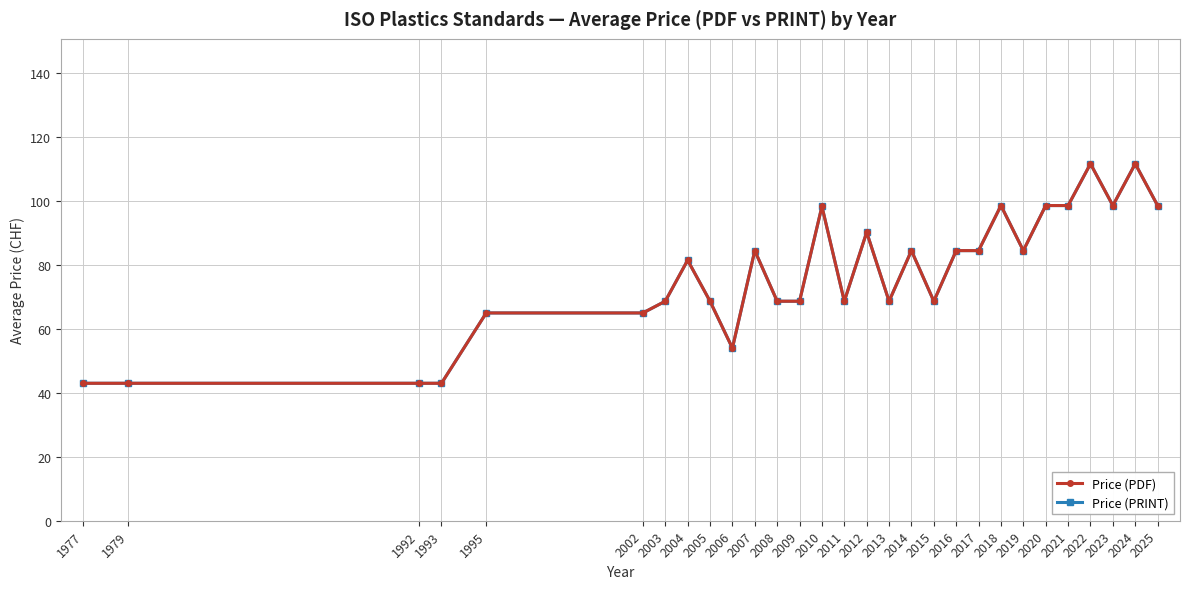

List the labels in order of Price (PDF) value, smallest first.

1977, 1979, 1992, 1993, 2006, 1995, 2002, 2003, 2005, 2008, 2009, 2011, 2013, 2015, 2004, 2007, 2014, 2016, 2017, 2019, 2012, 2010, 2018, 2020, 2021, 2023, 2025, 2022, 2024